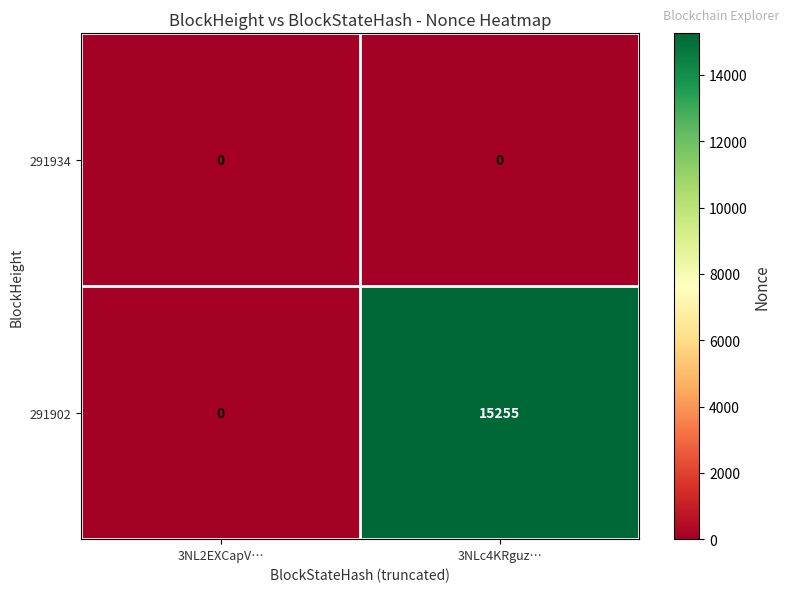

At which category is the sum across all series the highest?

3NLc4KRguz…